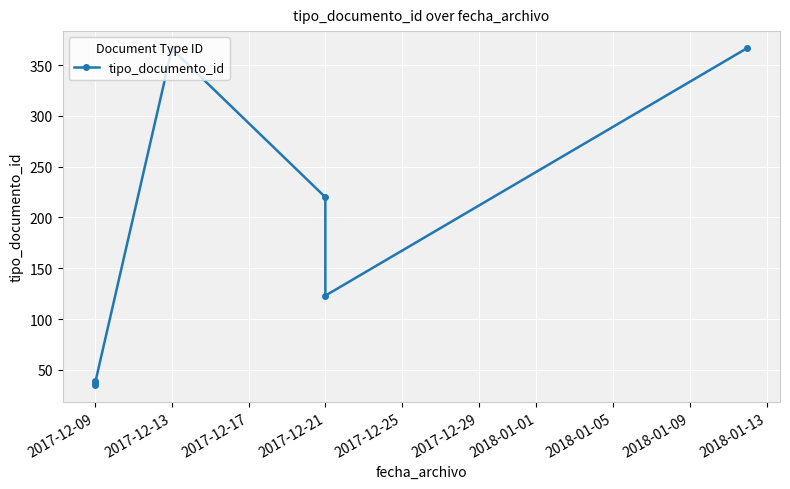

Between 2017-12-09 and 2017-12-21, which is larger?

2017-12-21